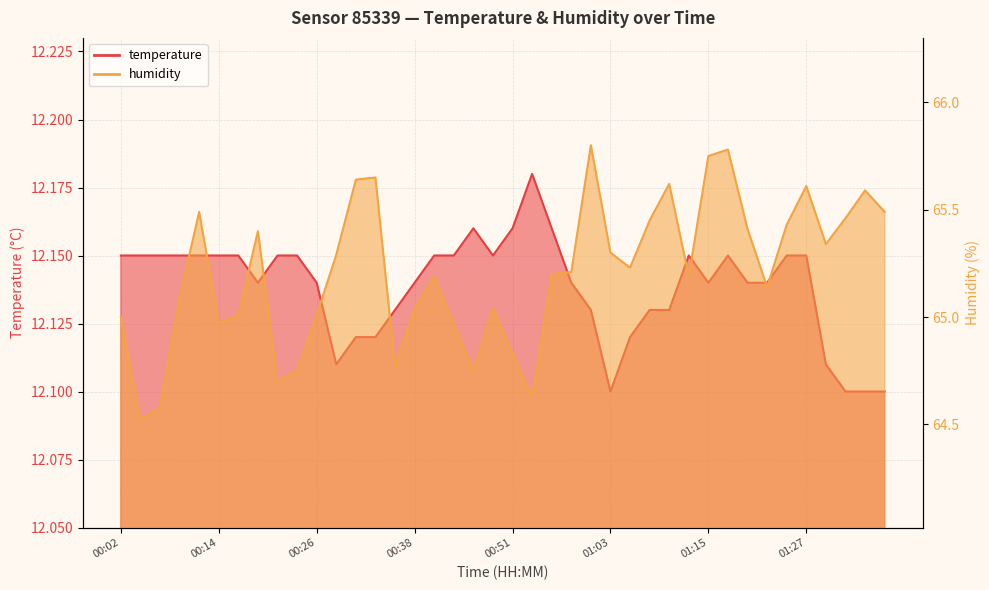

Does the chart display data point markers on the line(s)?

No